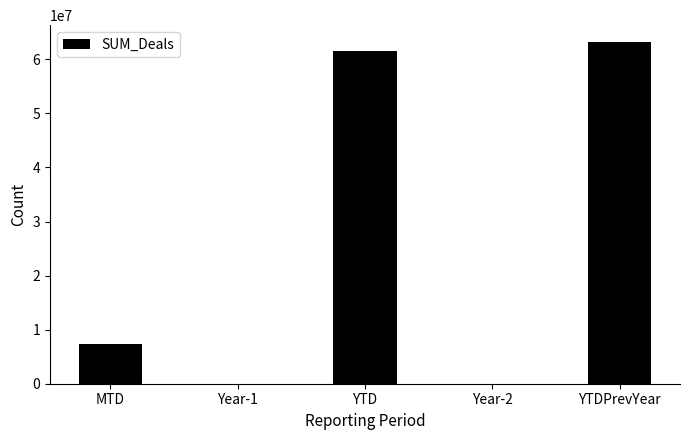

Is it true that the value at Year-1 is 0?

True